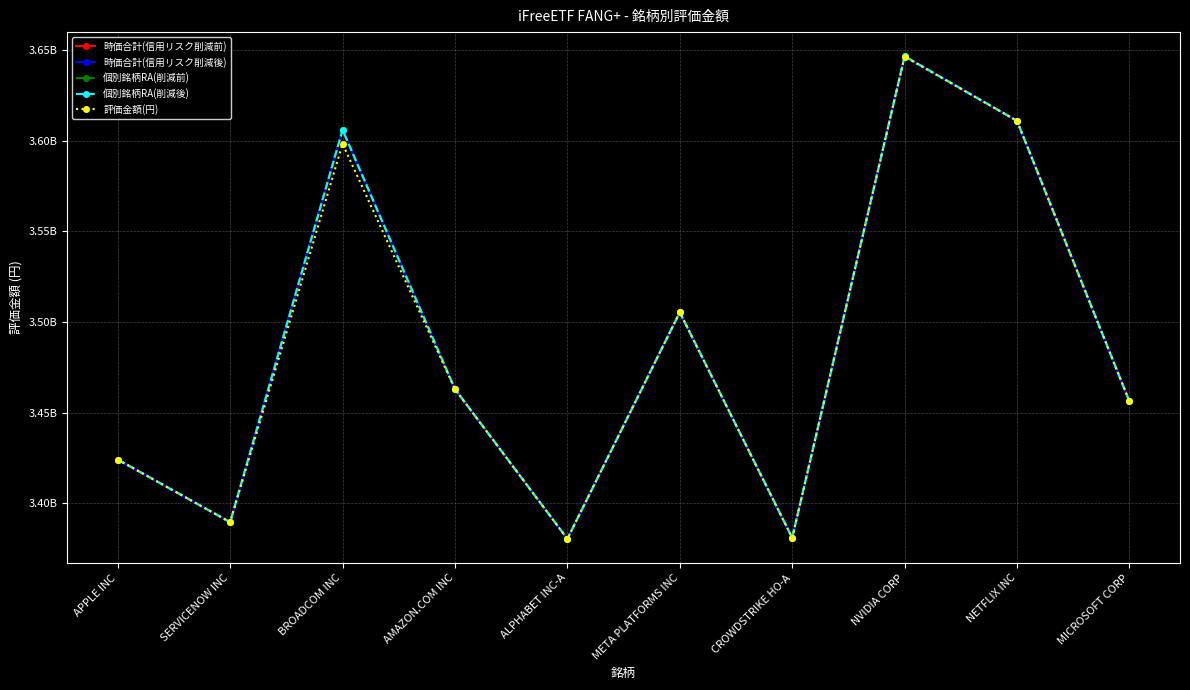

At how many categories does at least one series exceed 3626319590?

1